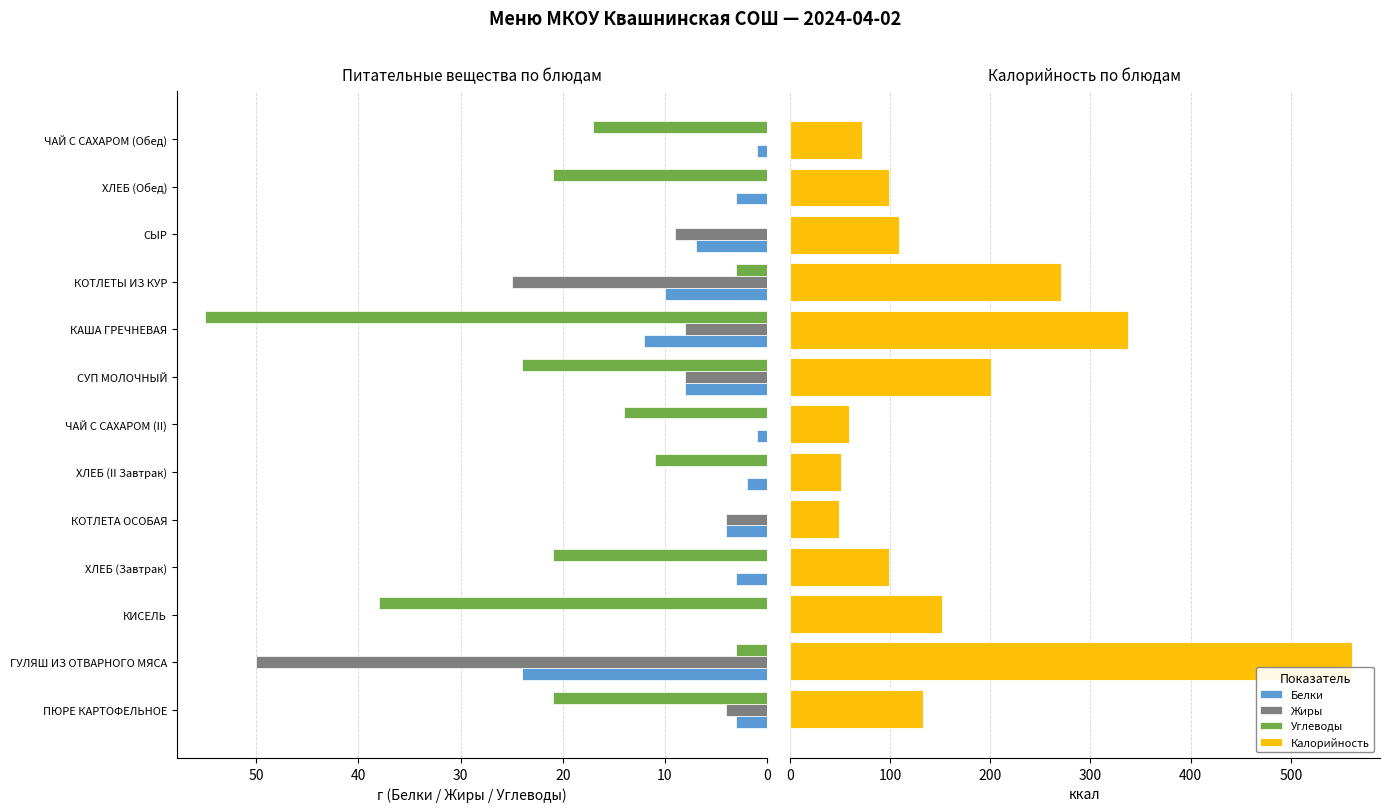

What is the difference between the maximum and minimum values in the Жиры series?

50